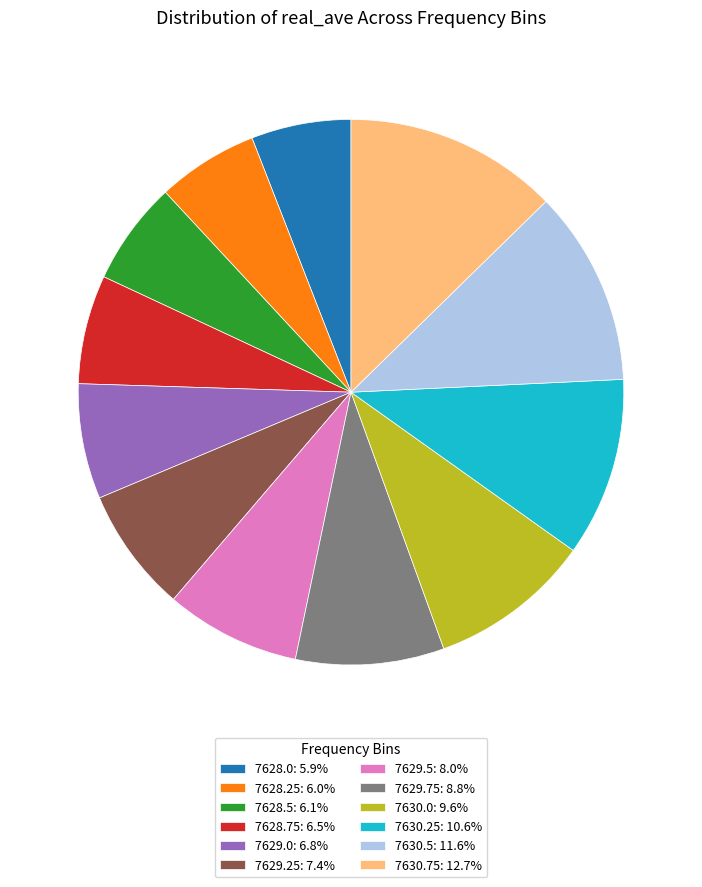

Does 7628.25 represent more than half of the total?

No